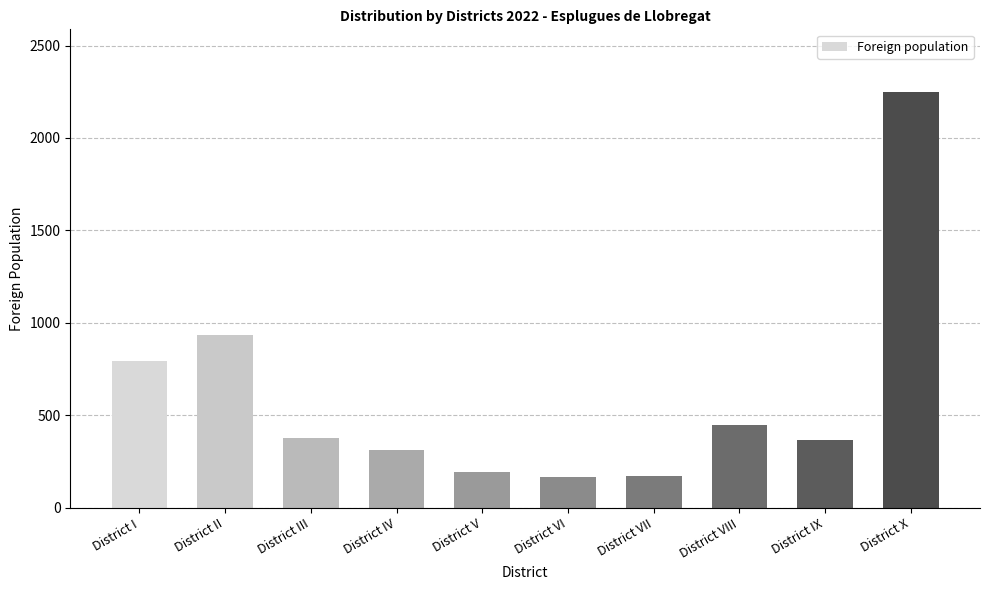

What is the difference between the values at District IX and District X?

1884